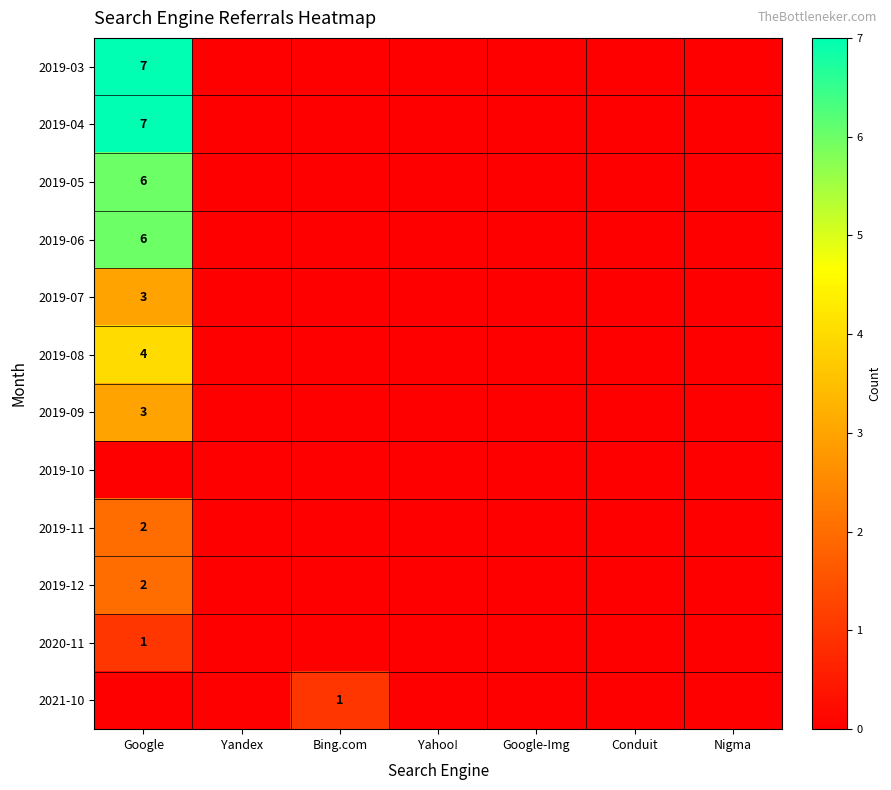

Is it true that 2019-03 equals 12 at Google?

False